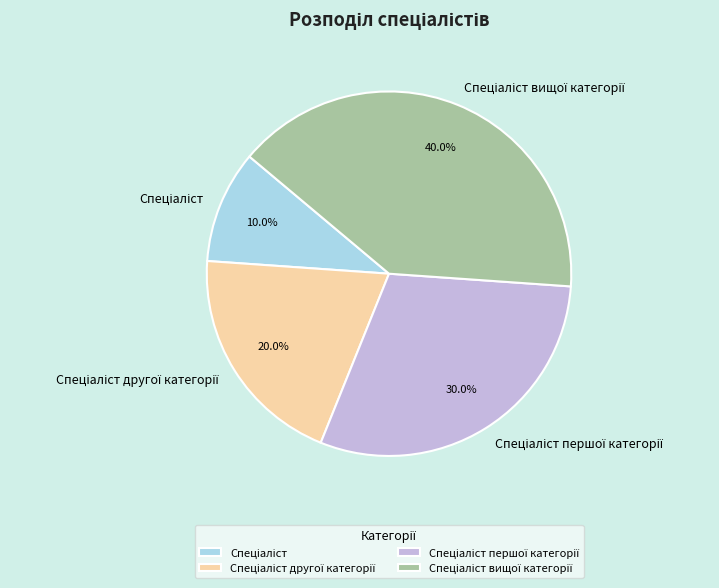

Is there any slice that represents more than half of the pie?

No